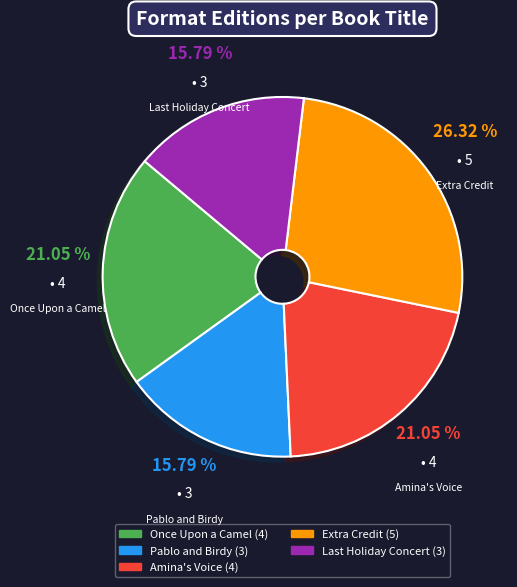

Count the number of slices in the pie.

5